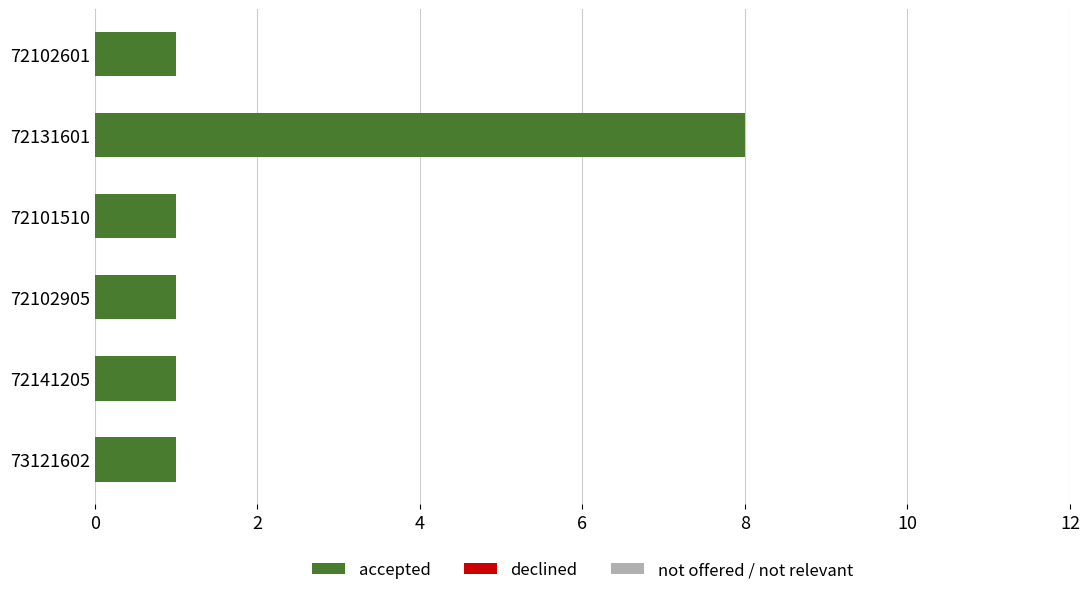

What position from the top is 72141205?

5